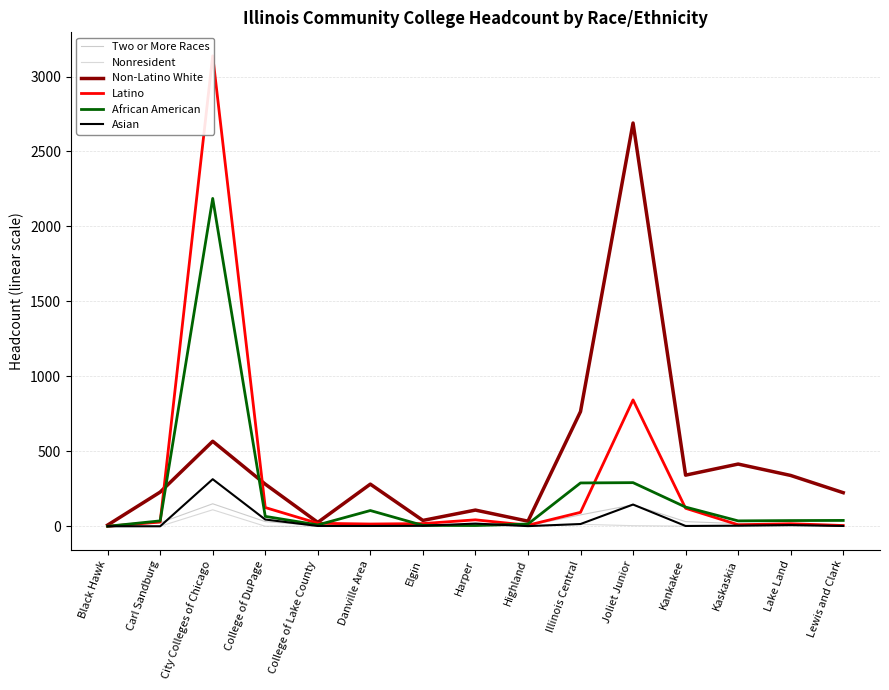

Reading right to left, extract all data points from this chart.

Two or More Races: 10	16	18	31	143	76	4	7	2	0	4	31	150	23	0
Nonresident: 0	0	0	1	4	13	4	2	0	0	0	0	110	0	0
Non-Latino White: 224	339	415	341	2690	765	34	108	39	281	26	281	567	228	8
Latino: 5	17	10	120	843	93	7	43	18	15	20	125	3138	28	0
African American: 39	38	36	128	291	289	15	5	6	105	9	66	2187	36	0
Asian: 2	8	4	2	145	15	1	18	3	2	2	45	314	0	0